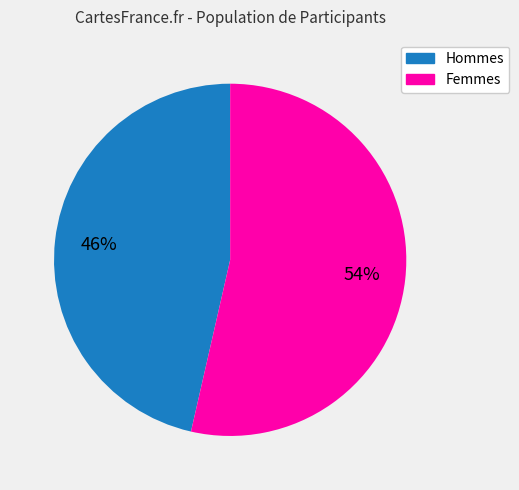

To the nearest percent, what is the average slice percentage?

50%